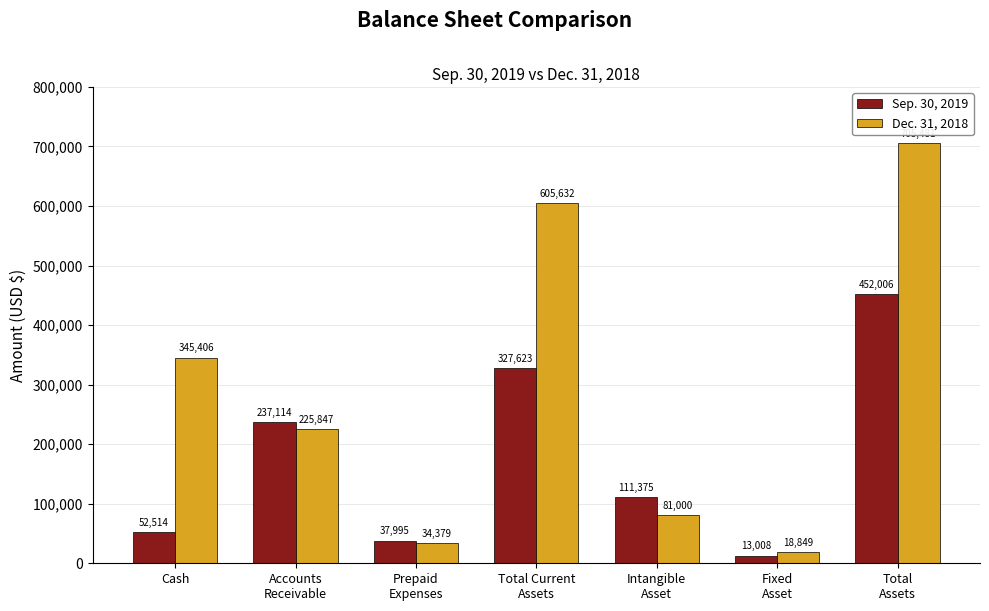

What is the label of the 3rd bar from the left?

Prepaid
Expenses